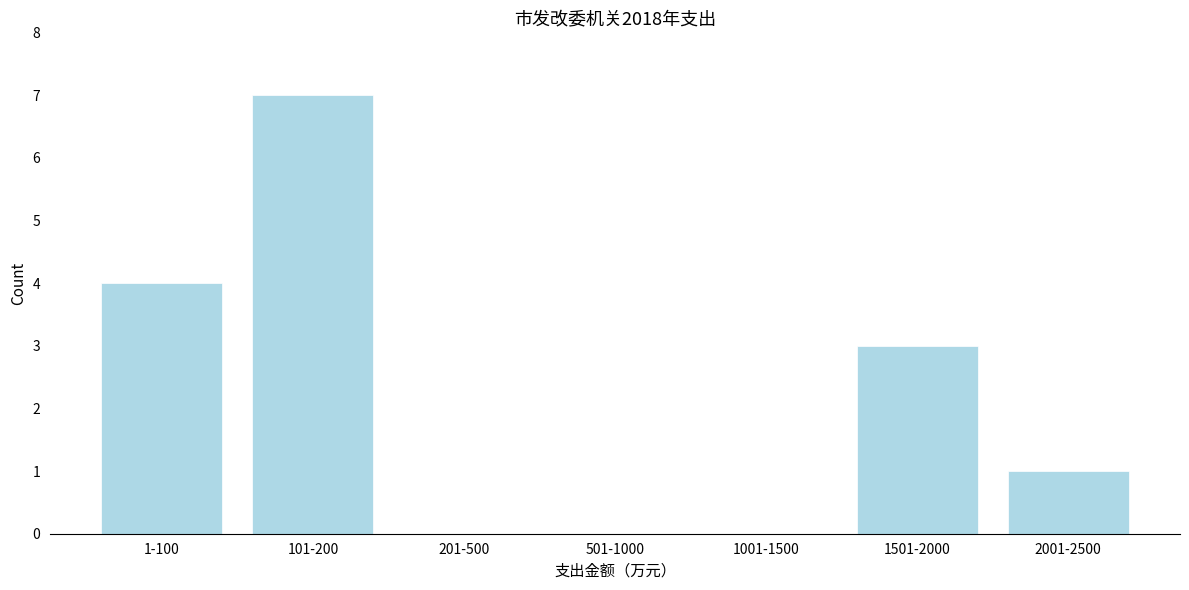

Reading right to left, what are all the values shown in this chart?

2001-2500=1	1501-2000=3	1001-1500=0	501-1000=0	201-500=0	101-200=7	1-100=4